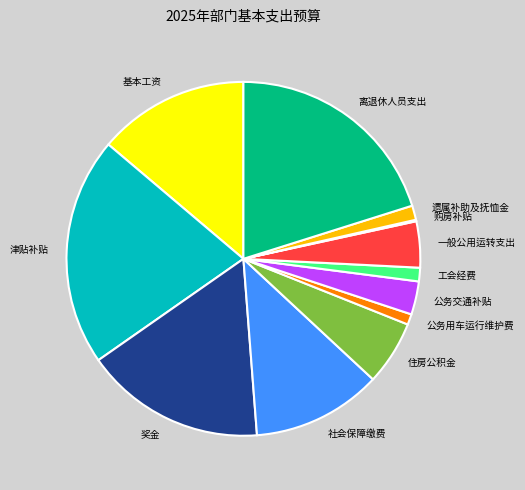

Is 社会保障缴费 the majority of the pie?

No